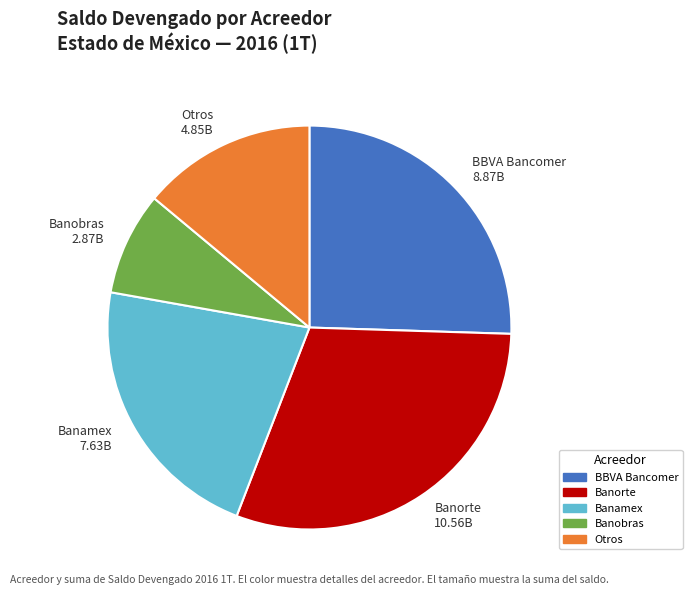

Which slice is the smallest?

Banobras